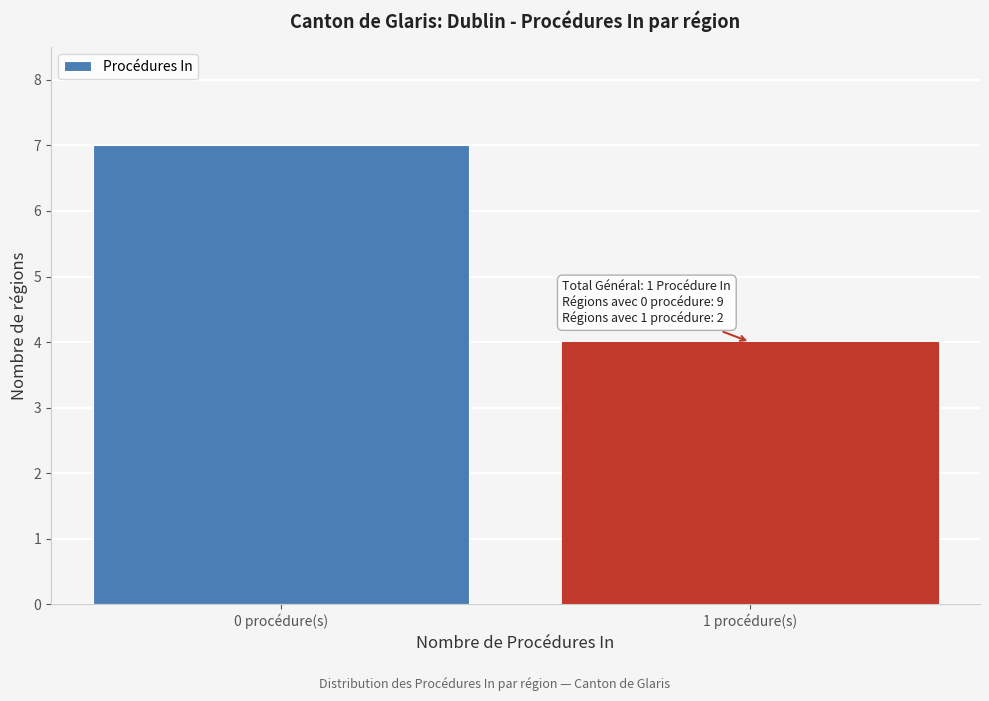

Reading left to right, what are all the values shown in this chart?

0 procédure(s)=7	1 procédure(s)=4